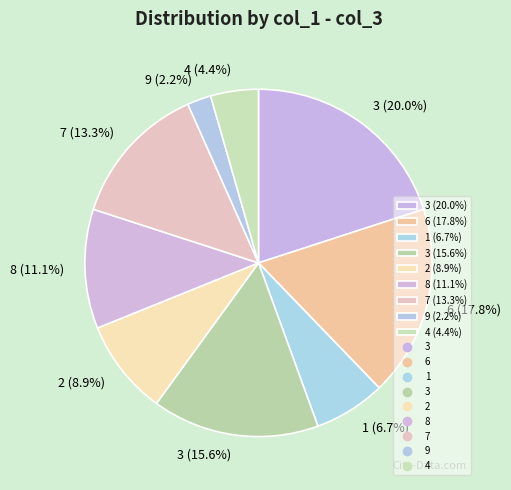

What is the ratio of the value at 4 (4.4%) to the value at 3 (15.6%)?

0.3